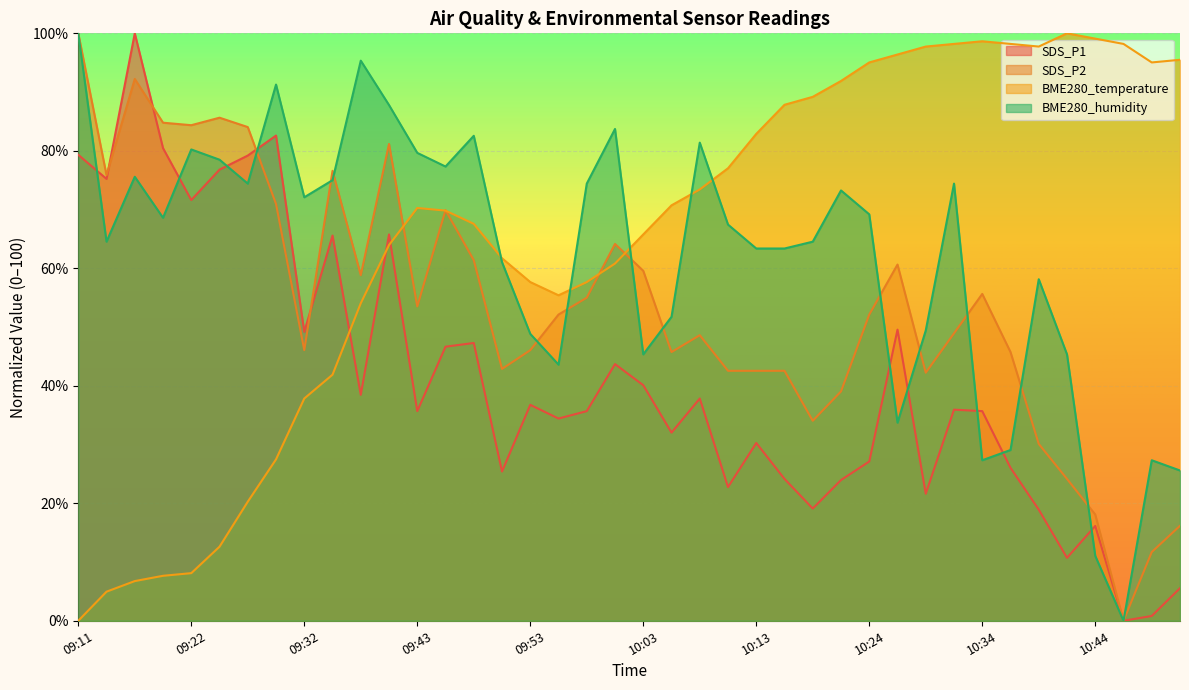

True or false: BME280_humidity has more than 2 points higher than both neighbors.

True